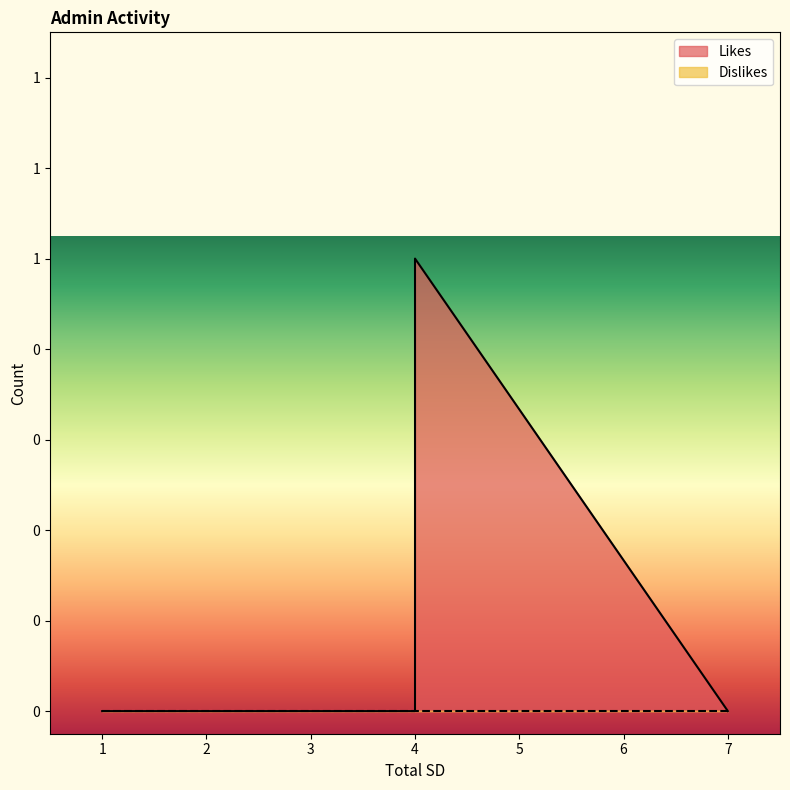

What are all the series names shown in the legend?

Likes, Dislikes